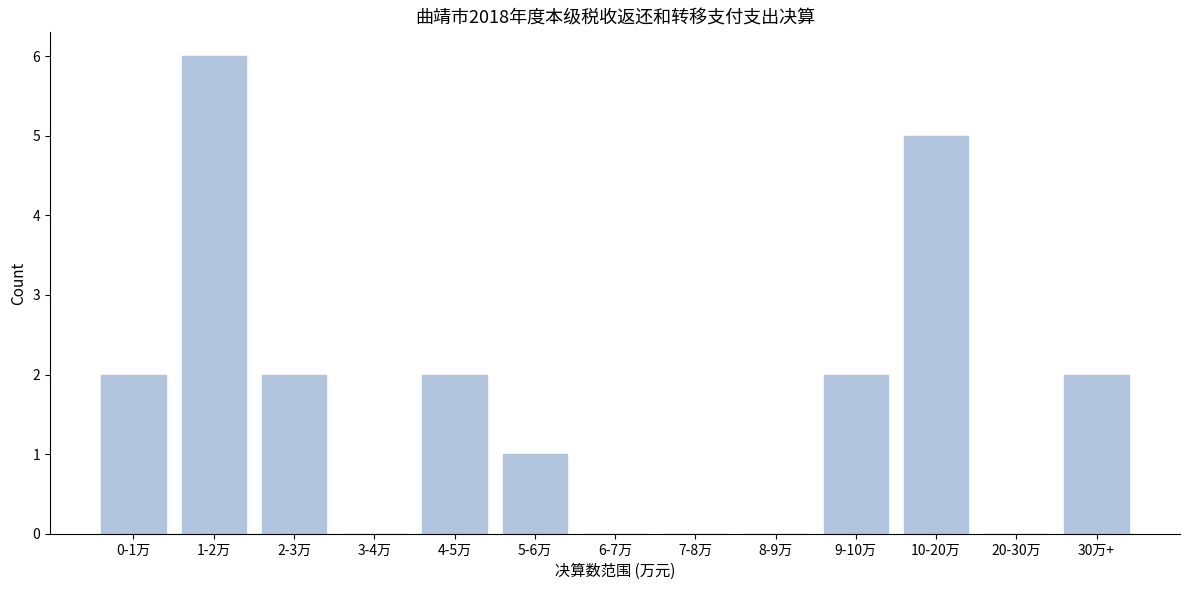

Reading right to left, transcribe all the data shown in this chart.

30万+=2	20-30万=0	10-20万=5	9-10万=2	8-9万=0	7-8万=0	6-7万=0	5-6万=1	4-5万=2	3-4万=0	2-3万=2	1-2万=6	0-1万=2